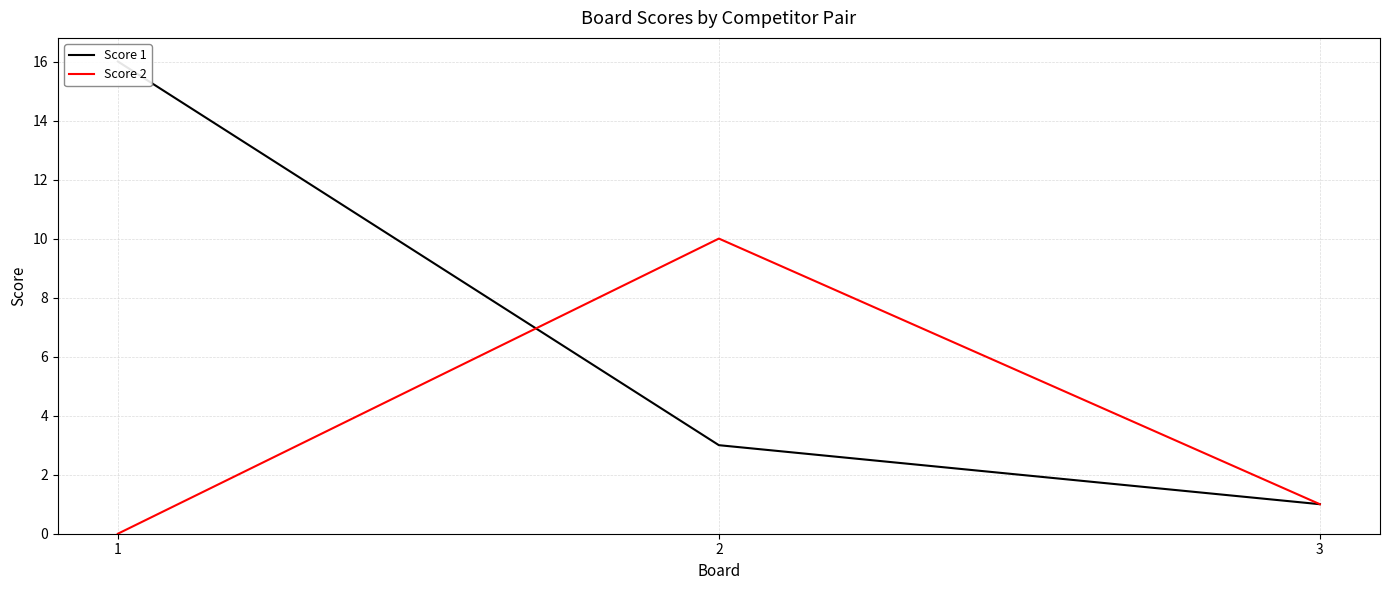

How many categories are shown in the chart?

3